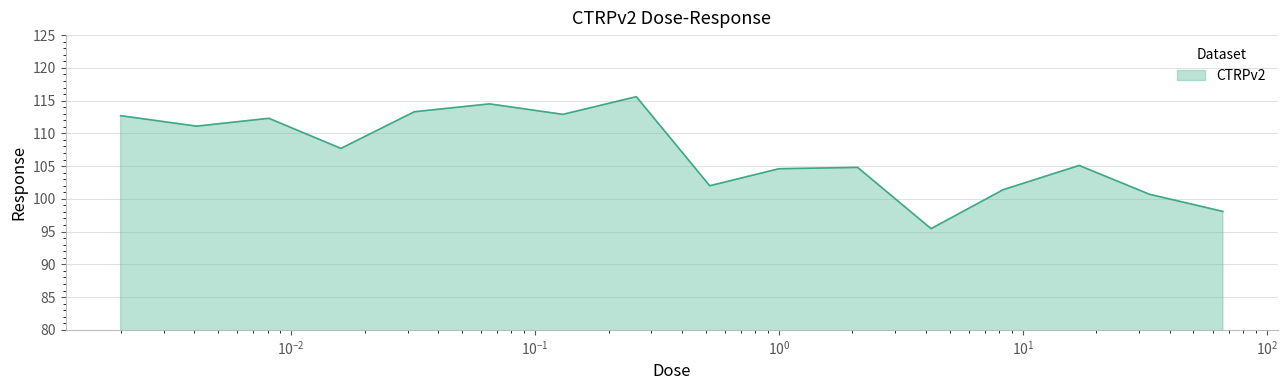

What is the smallest value displayed?

95.5